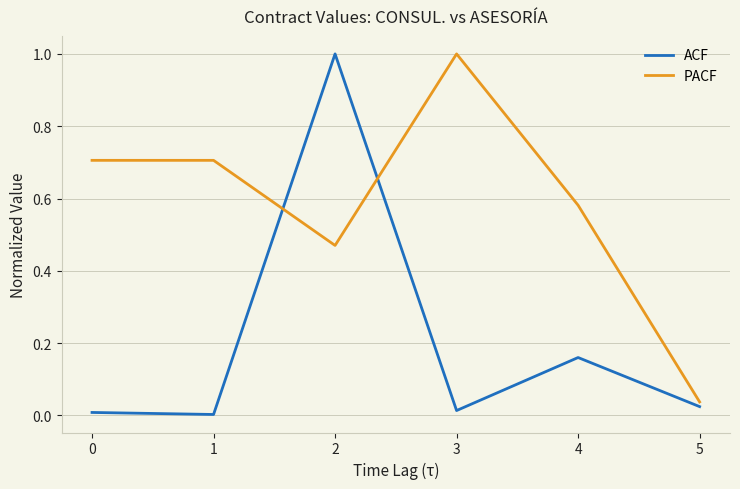

The ACF series shows 0.0 at 5. True or false?

True